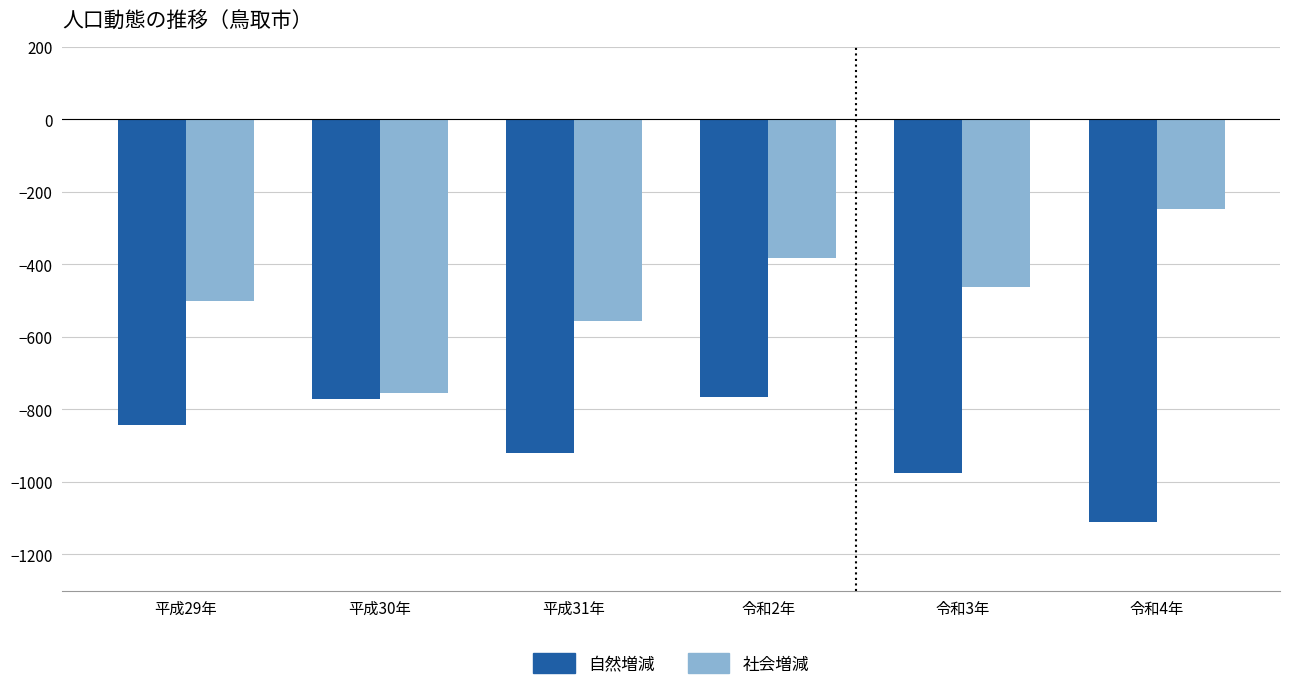

Rank the series by their maximum value, from highest to lowest.

社会増減, 自然増減